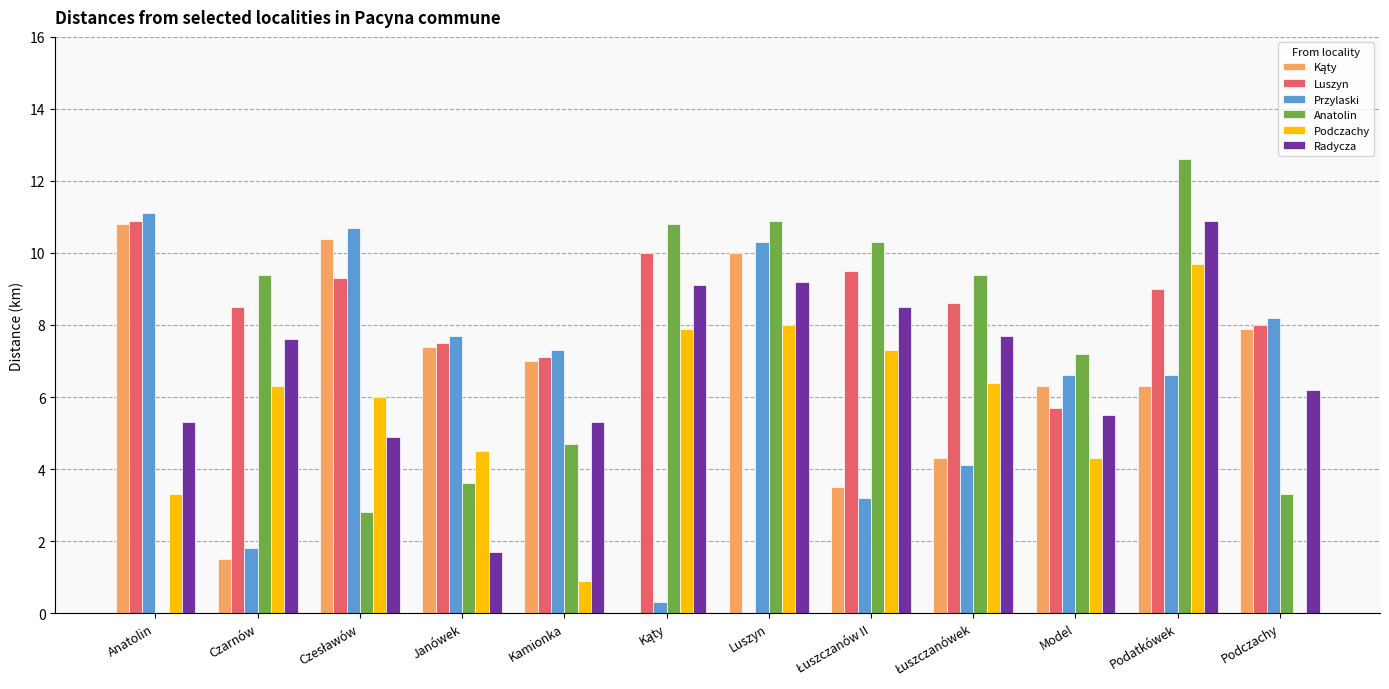

What is the sum of all Anatolin values?

85.0